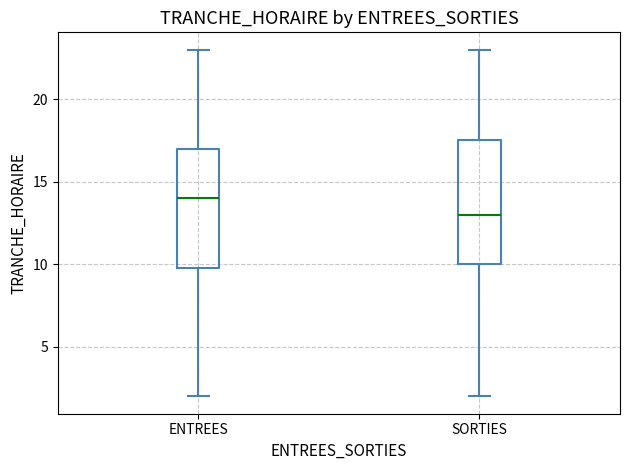

Reading left to right, read every box against the y-axis: the position of its median line, the range the box covers, and the ends of its whiskers. The values are not printed on the chart, so give them approximately, as read against the axis.

ENTREES: median 14.0, box 10.0 to 17.0, whiskers 2.0 to 23.0
SORTIES: median 13.0, box 10.0 to 17.5, whiskers 2.0 to 23.0